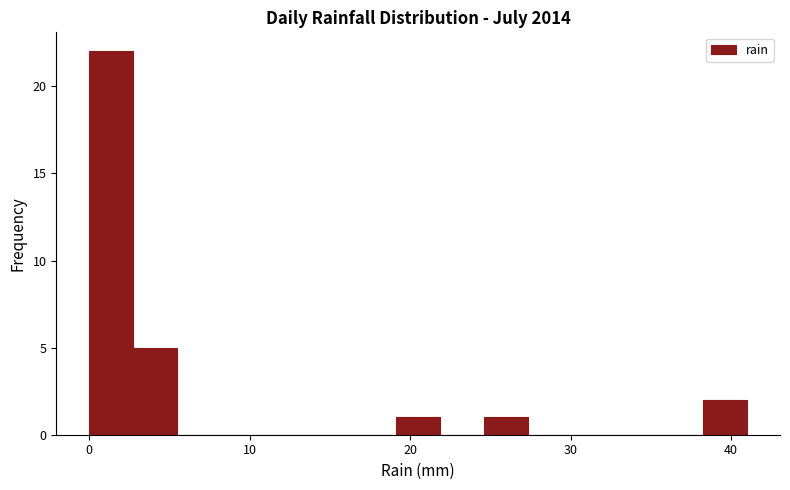

Read against the x-axis, roughly where is the centre of the tallest bar?

1